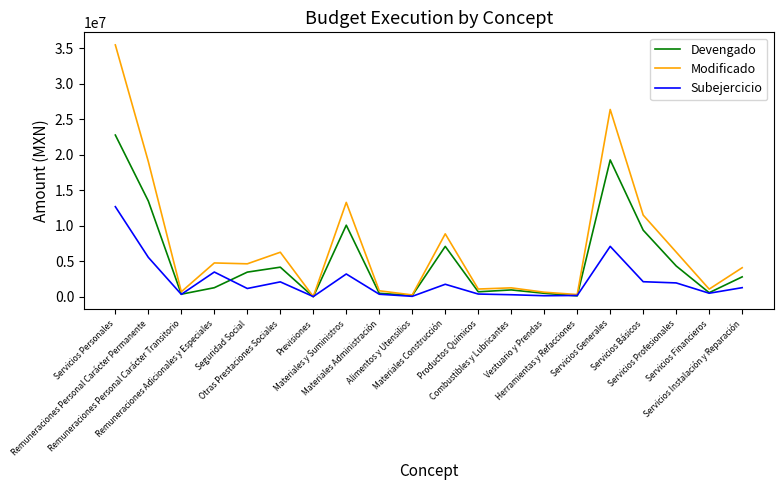

Rank the series by their average value, from lowest to highest.

Subejercicio, Devengado, Modificado